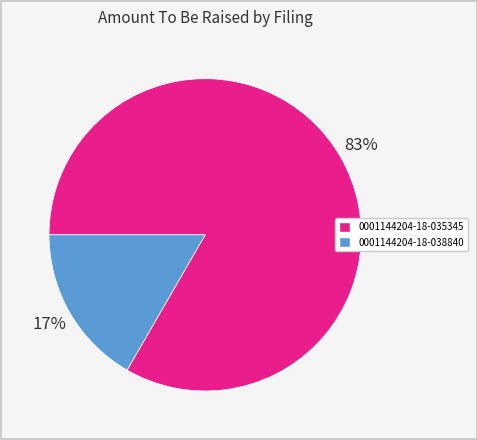

Rank the categories by value from highest to lowest.

0001144204-18-035345, 0001144204-18-038840